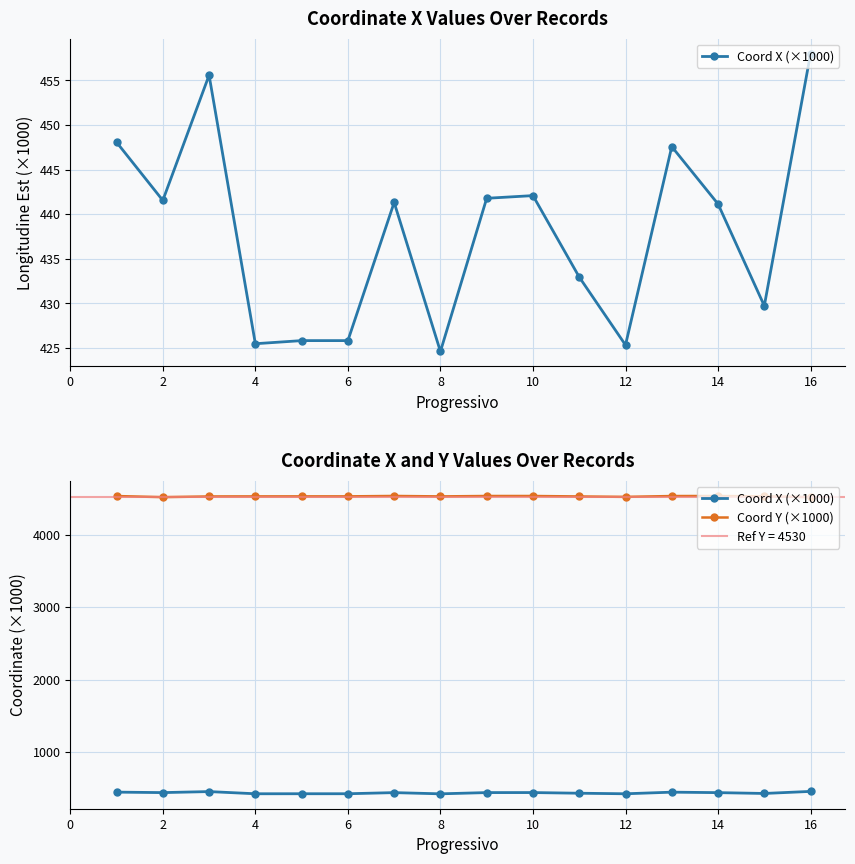

Read the Coord Y (×1000) value at 0.

4536.6